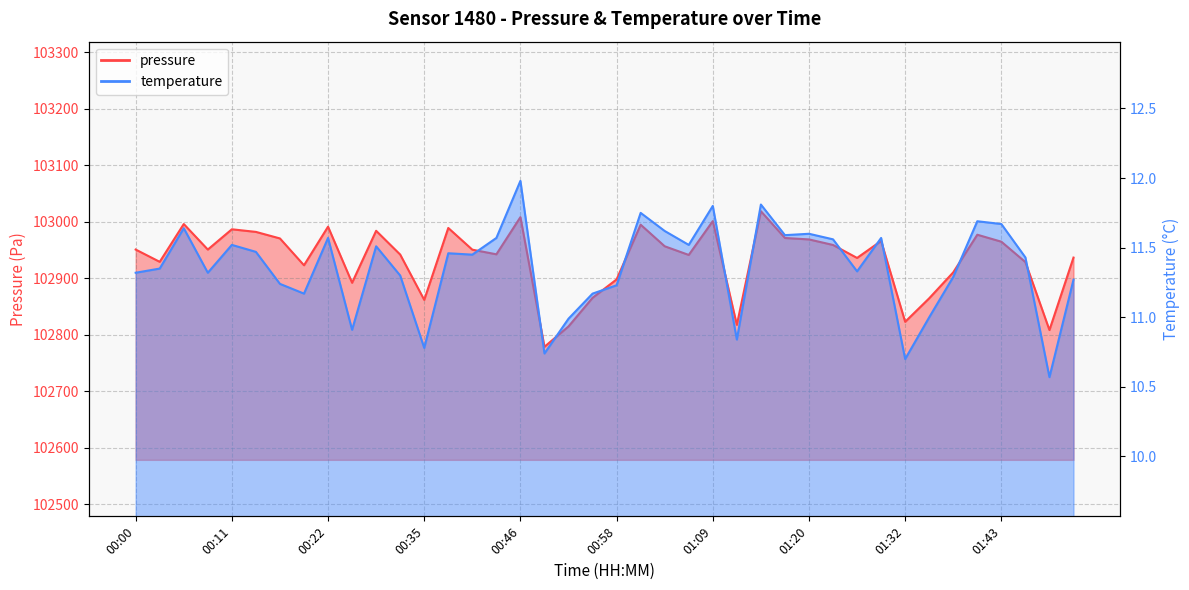

Which category has the highest value across all series?

01:15